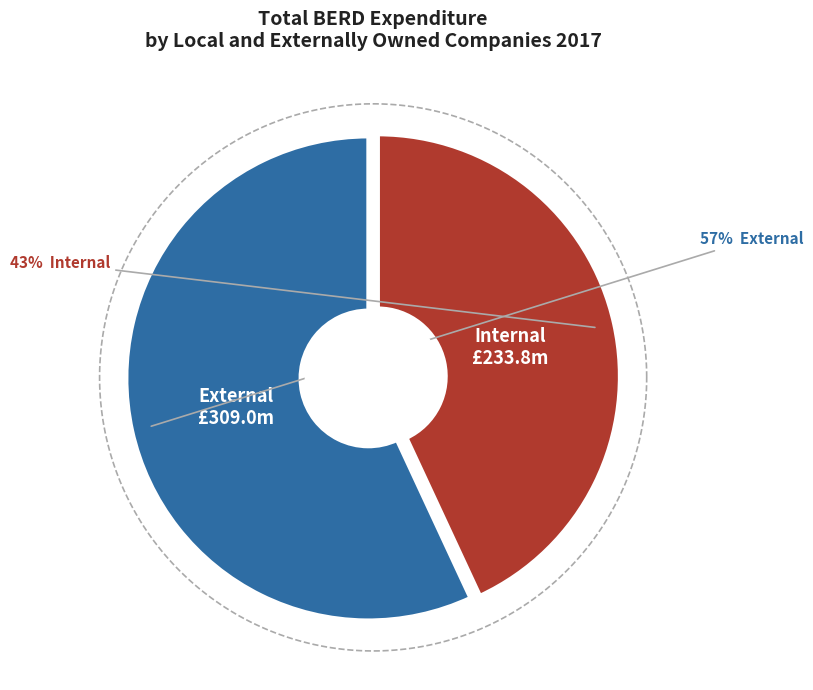

Rank the series by their maximum value, from lowest to highest.

Internal, External